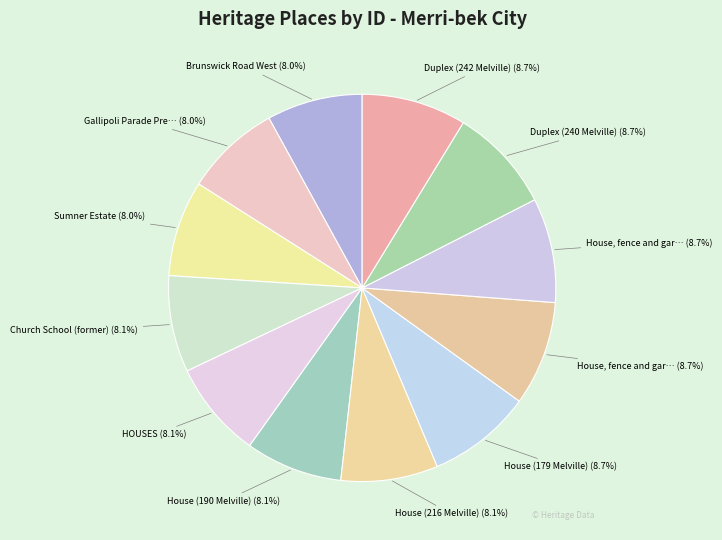

How many slices are in this pie chart?

12